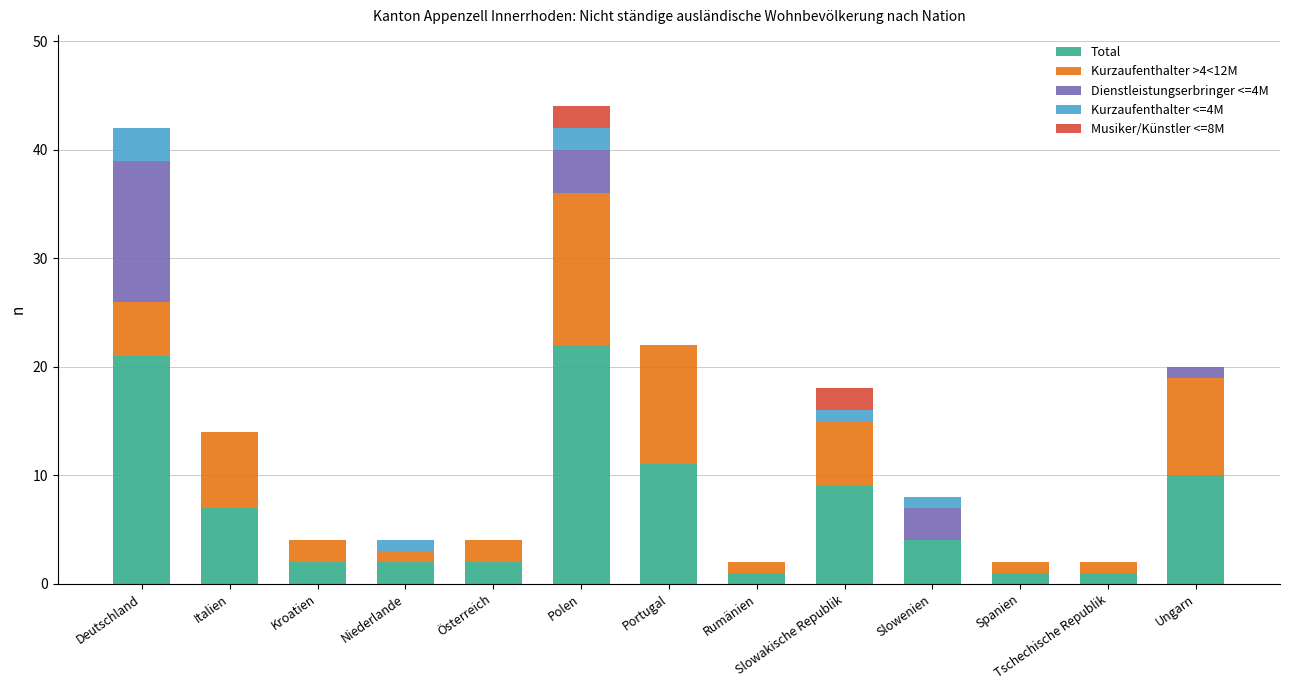

What is the total value across all series at Italien?

14